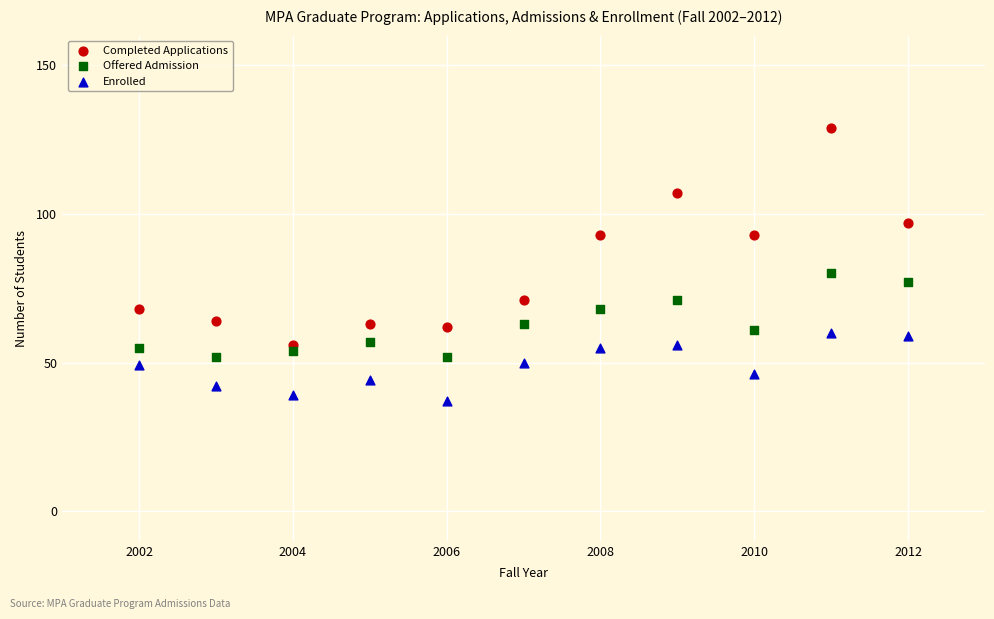

Across all data points, what is the range of X values (max minus min)?

10